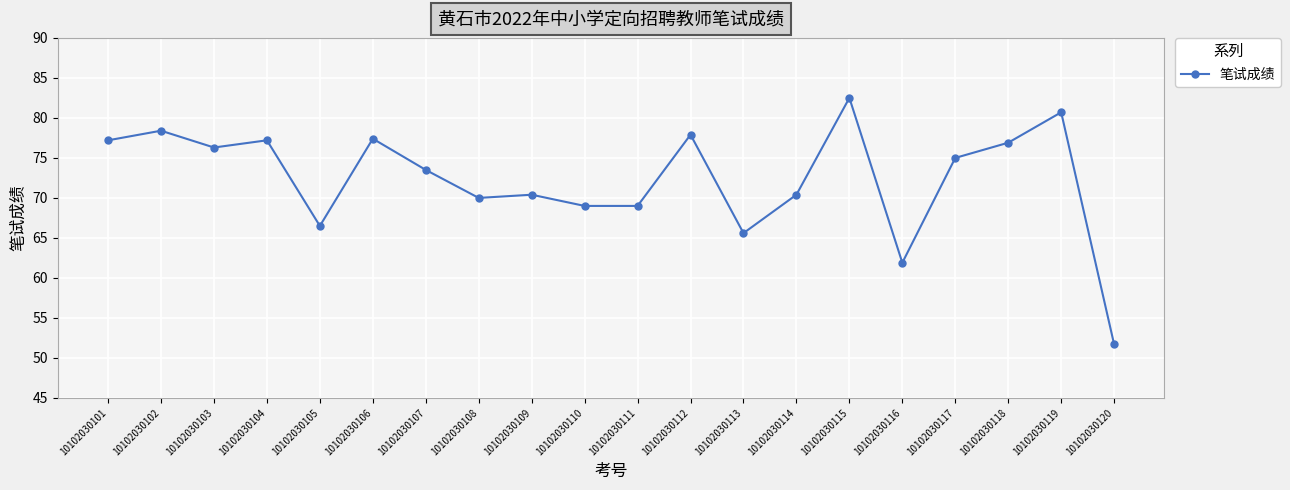

How many distinct data groups are displayed?

1